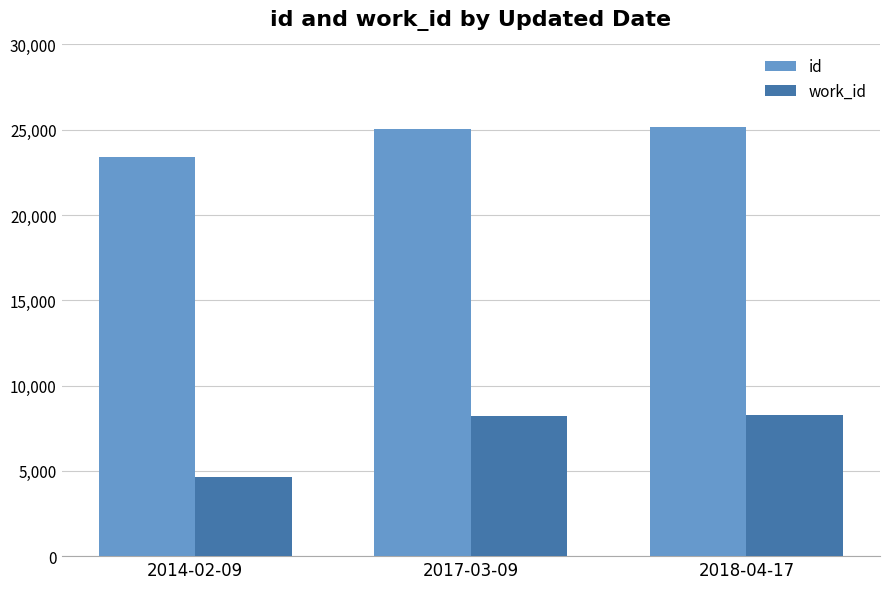

How many groups of bars are there?

3